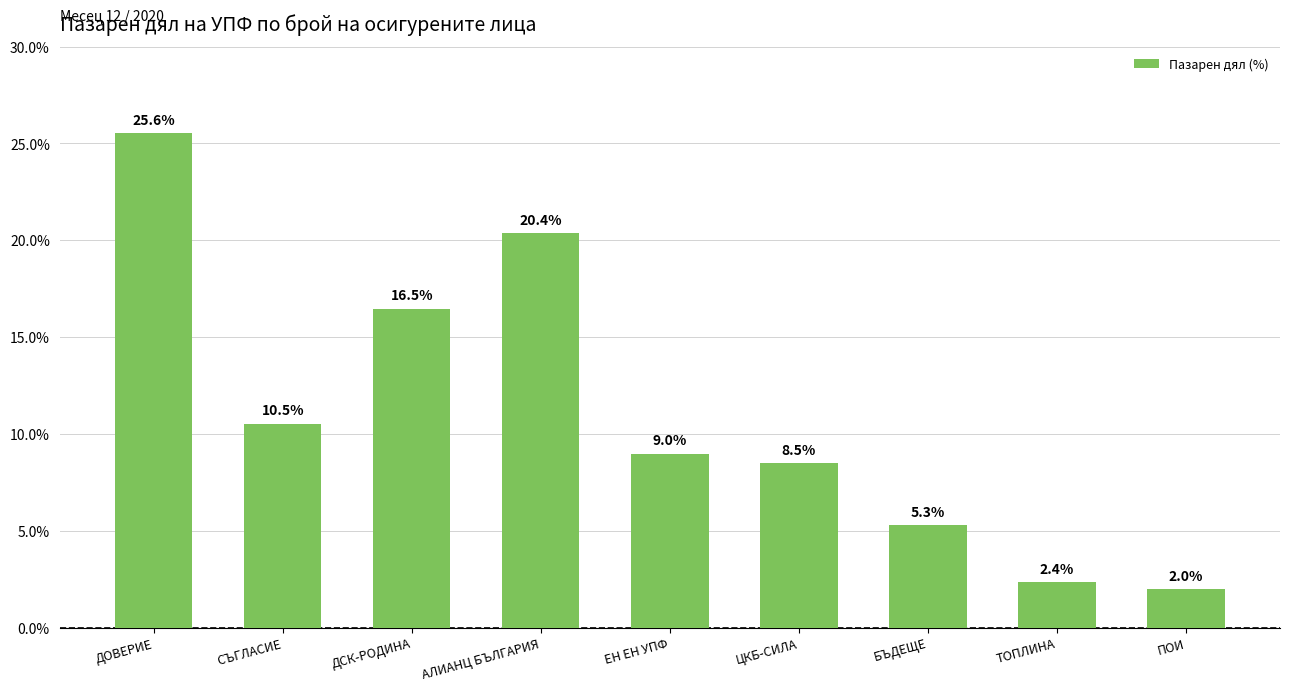

True or false: the data shows 8.5 at ЦКБ-СИЛА.

True